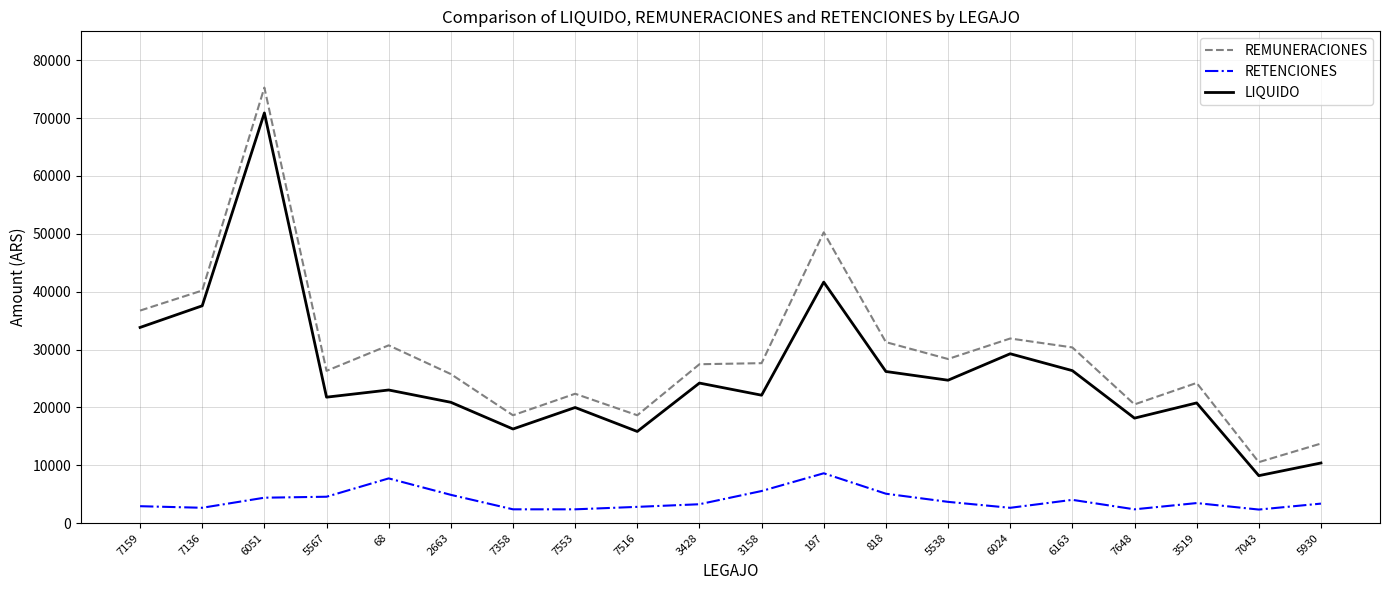

What is the difference between the highest and lowest values at 5567?

21761.6